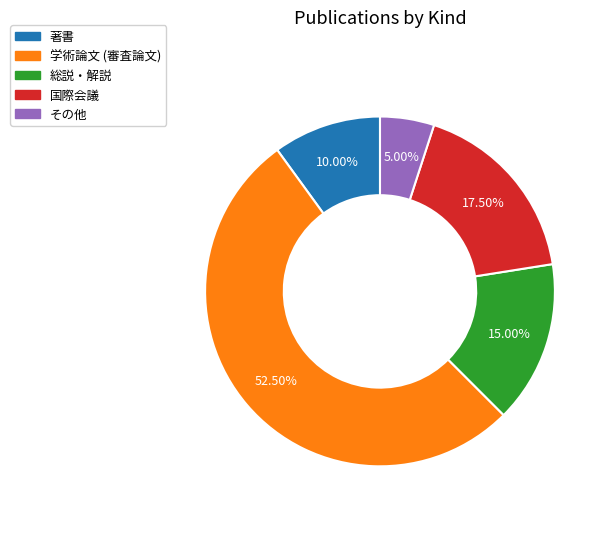

Rank the categories by value from highest to lowest.

学術論文 (審査論文), 国際会議, 総説・解説, 著書, その他